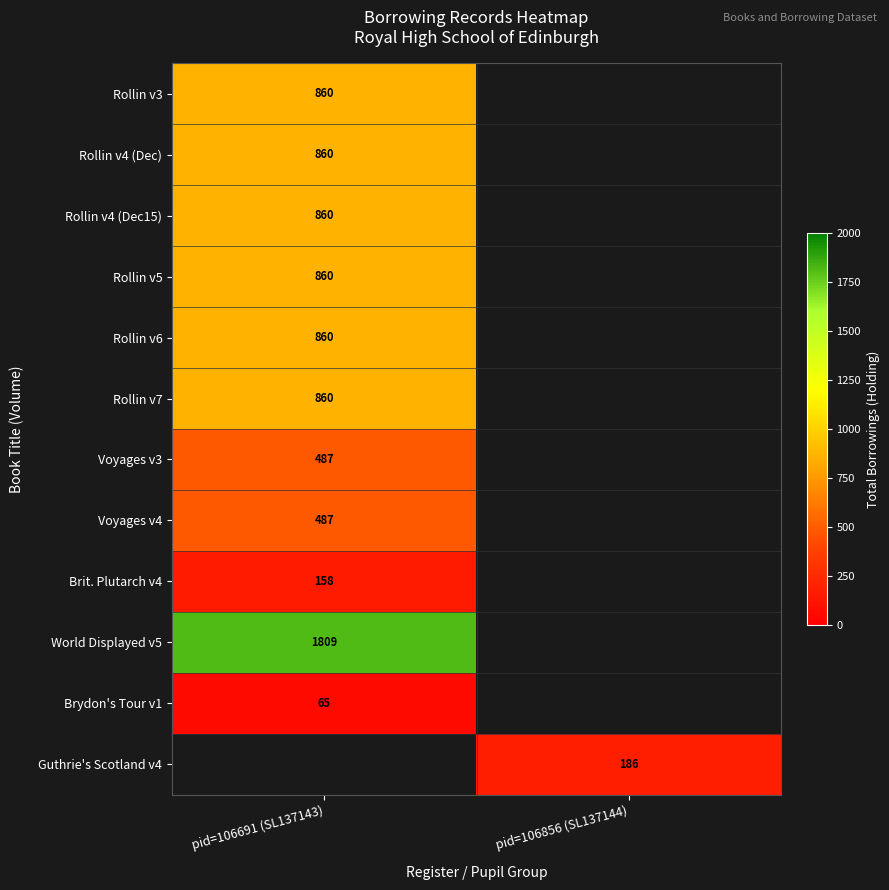

Is it true that World Displayed v5 equals 1809 at pid=106691 (SL137143)?

True